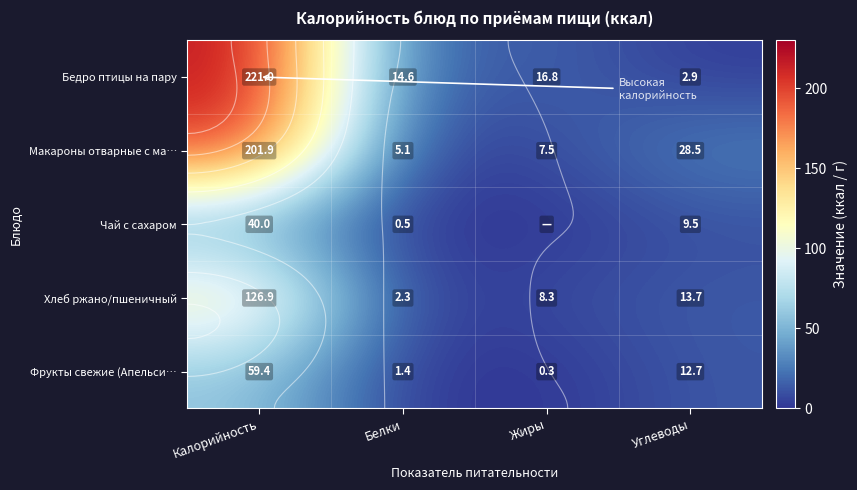

Count the number of categories in the chart.

4